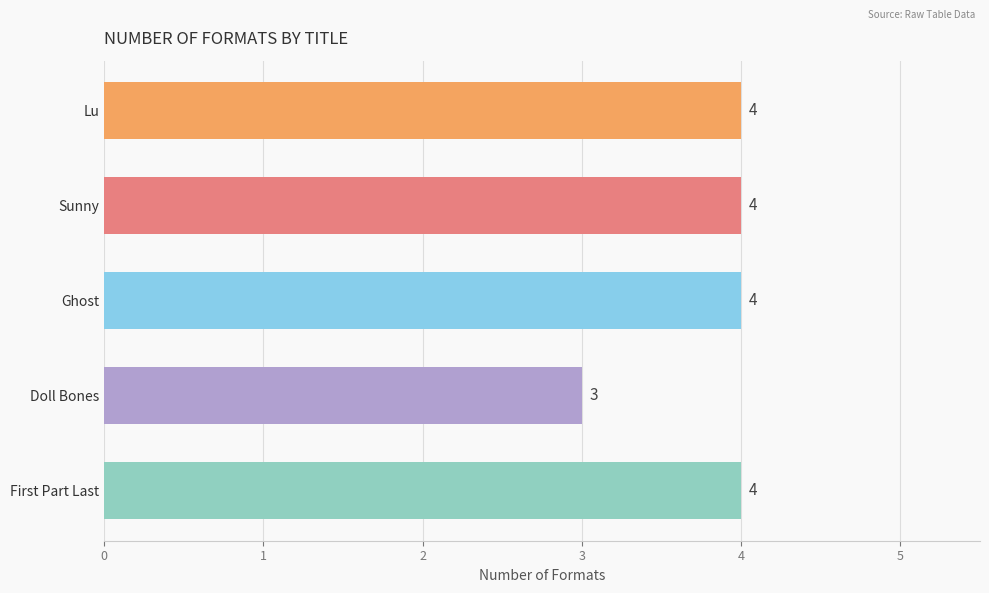

How many bars are there in total?

5